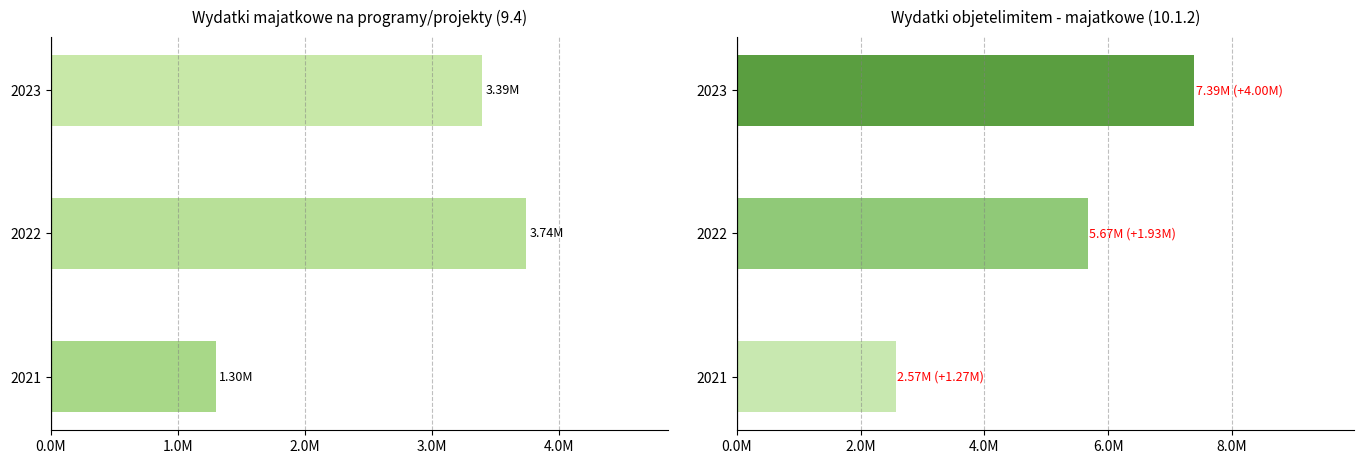

How many groups of bars are there?

3